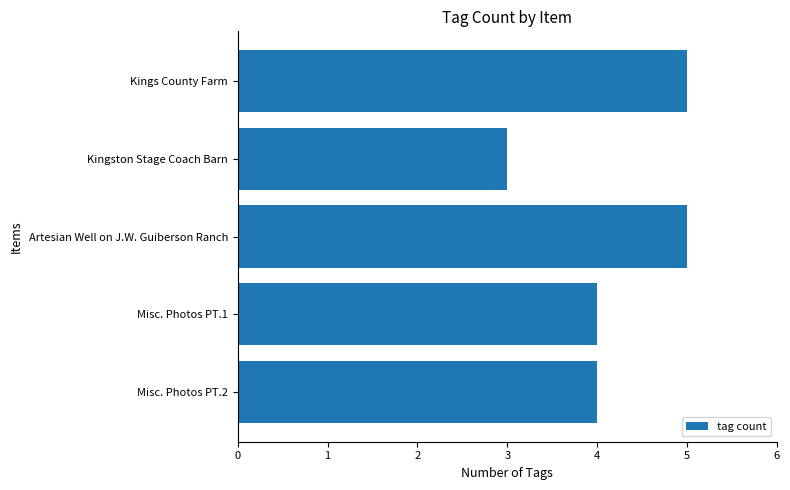

Reading bottom to top, what are all the values shown in this chart?

Misc. Photos PT.2=4	Misc. Photos PT.1=4	Artesian Well on J.W. Guiberson Ranch=5	Kingston Stage Coach Barn=3	Kings County Farm=5